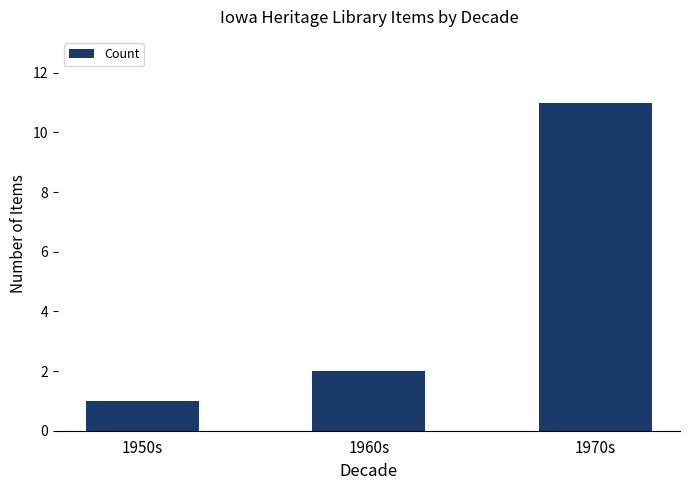

List the labels in order of value, smallest first.

1950s, 1960s, 1970s